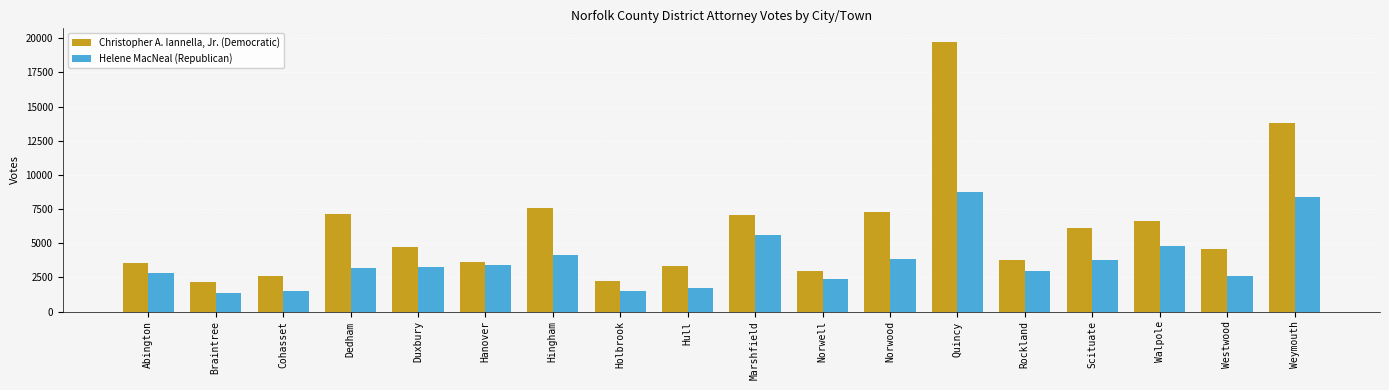

What are all the series names shown in the legend?

Christopher A. Iannella, Jr. (Democratic), Helene MacNeal (Republican)